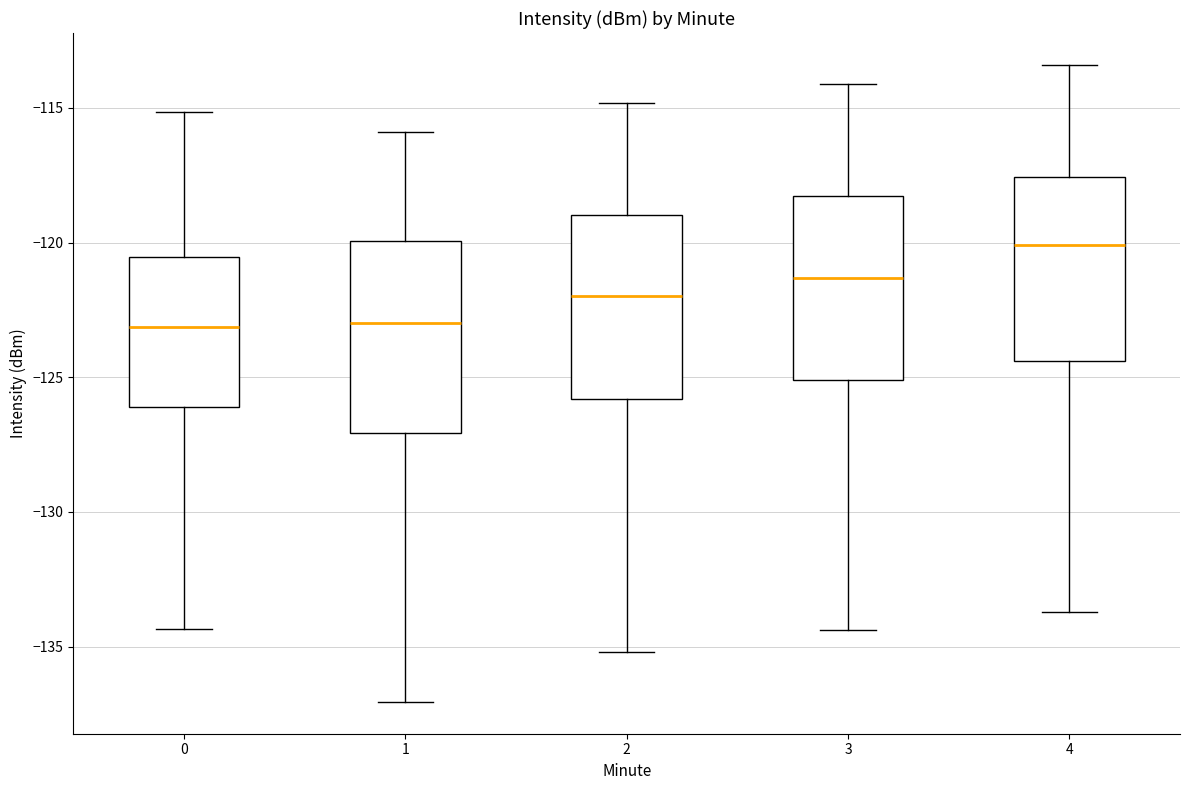

Reading left to right, read every box against the y-axis: the position of its median line, the range the box covers, and the ends of its whiskers. The values are not printed on the chart, so give them approximately, as read against the axis.

0: median -123.0, box -126.0 to -120.5, whiskers -134.5 to -115.0
1: median -123.0, box -127.0 to -120.0, whiskers -137.0 to -116.0
2: median -122.0, box -126.0 to -119.0, whiskers -135.0 to -115.0
3: median -121.5, box -125.0 to -118.5, whiskers -134.5 to -114.0
4: median -120.0, box -124.5 to -117.5, whiskers -133.5 to -113.5